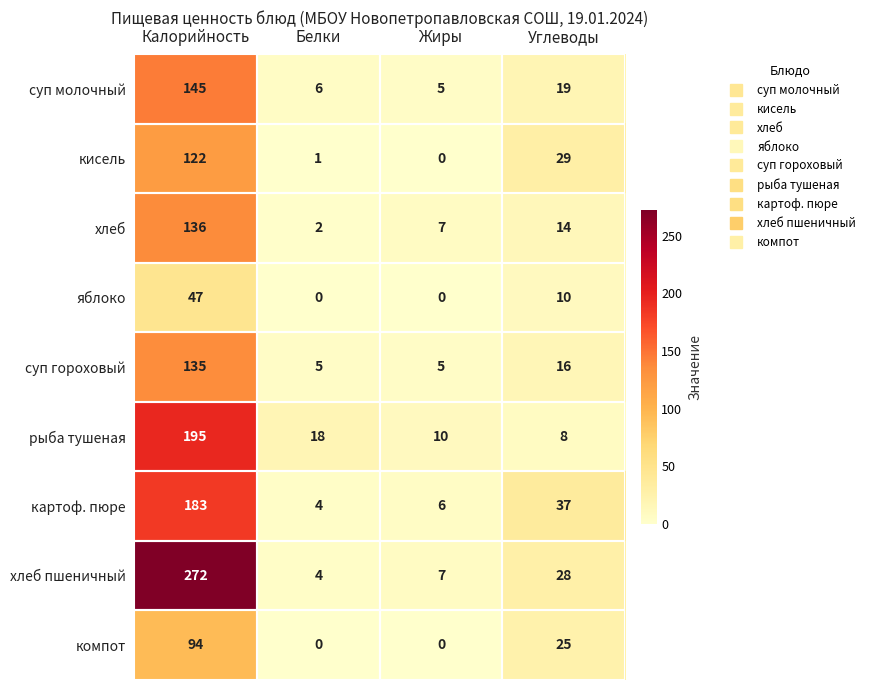

What is the sum of the хлеб values at Жиры and Калорийность?

143